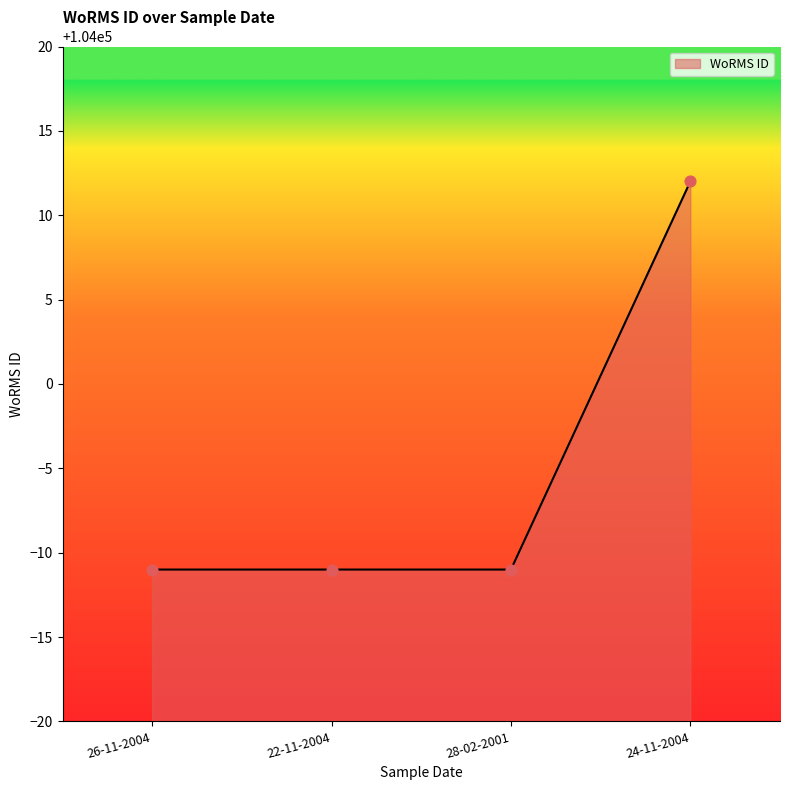

Approximately how many times larger is the value at 24-11-2004 compared to 22-11-2004?

1.0